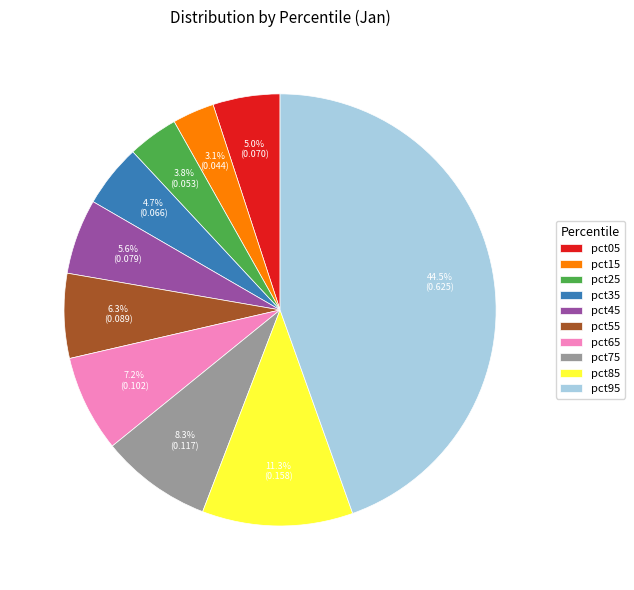

Which category has the smallest portion of the pie?

pct15